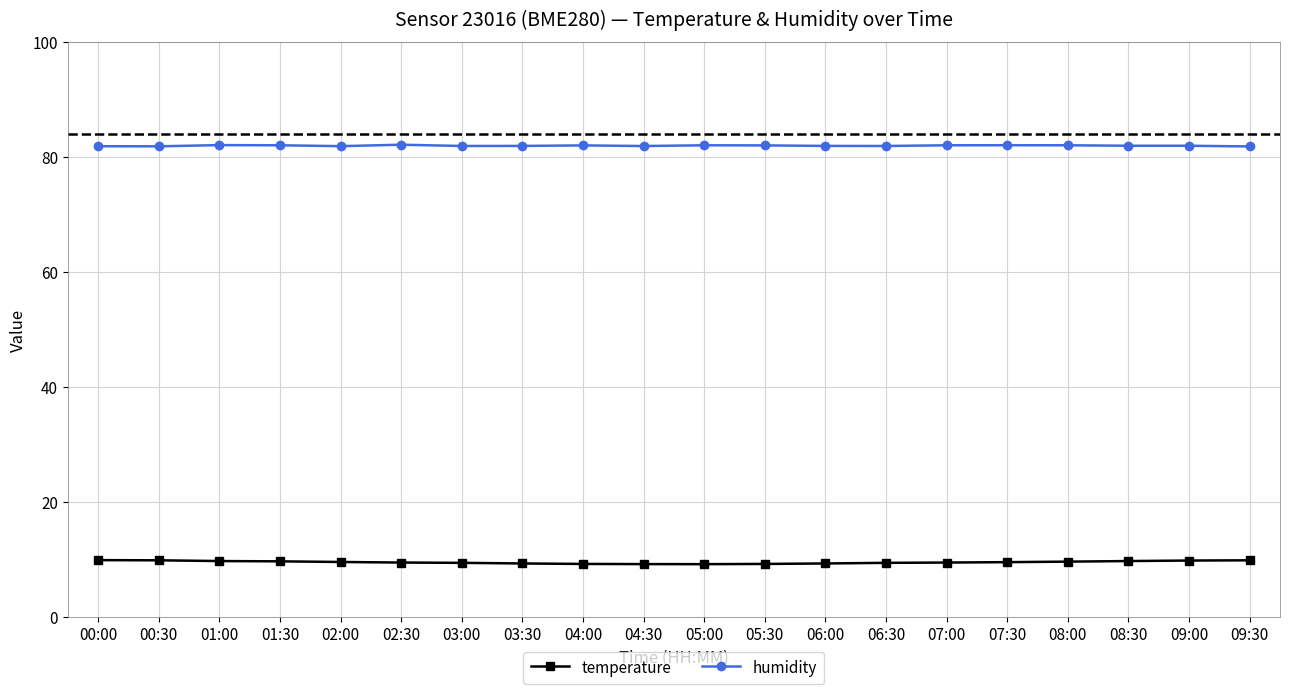

True or false: humidity and temperature intersect in this chart.

False